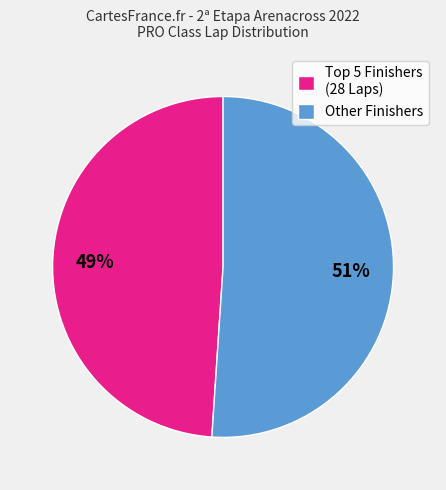

How many segments does this pie chart have?

2